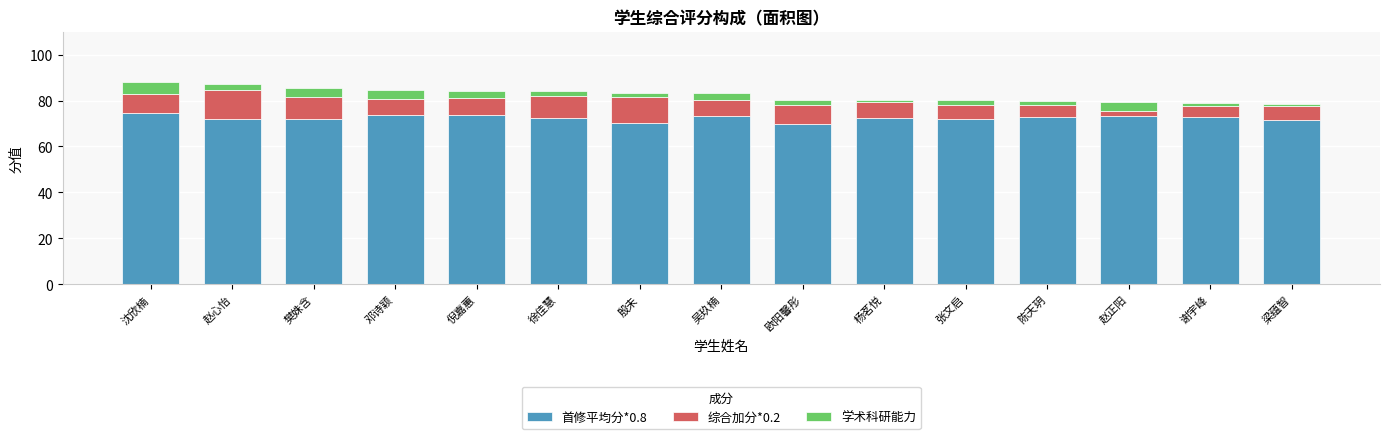

The 首修平均分*0.8 series shows 97.5 at 陈天玥. True or false?

False